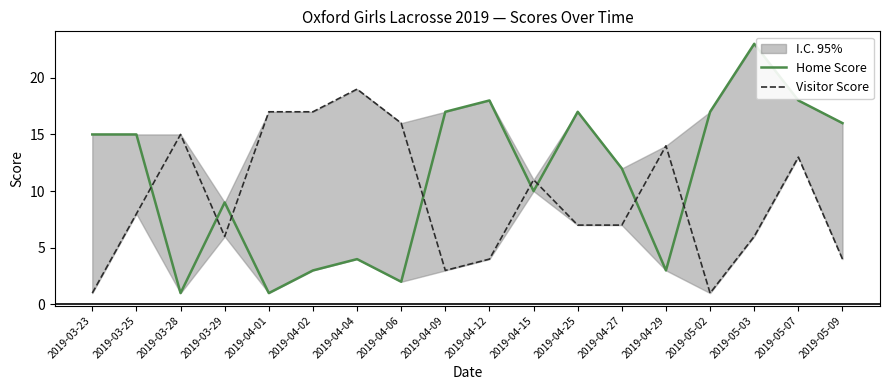

Does the chart display data point markers on the line(s)?

No